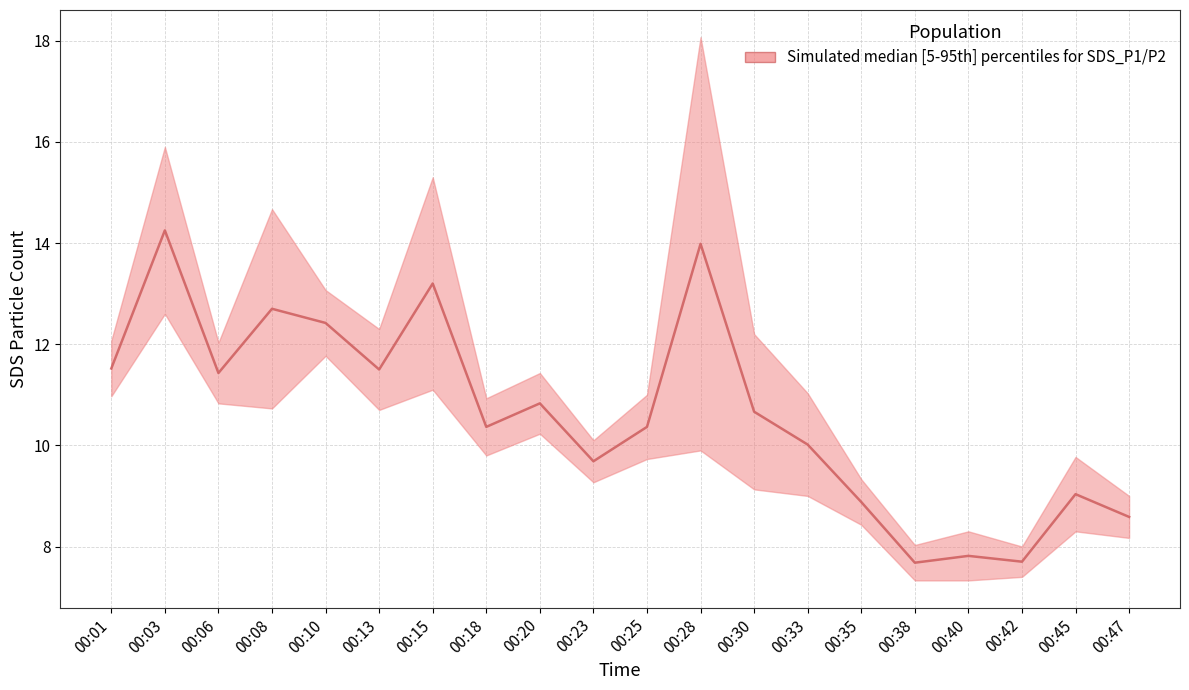

What is the difference between the second highest and minimum values in the SDS_P2 series?

4.4